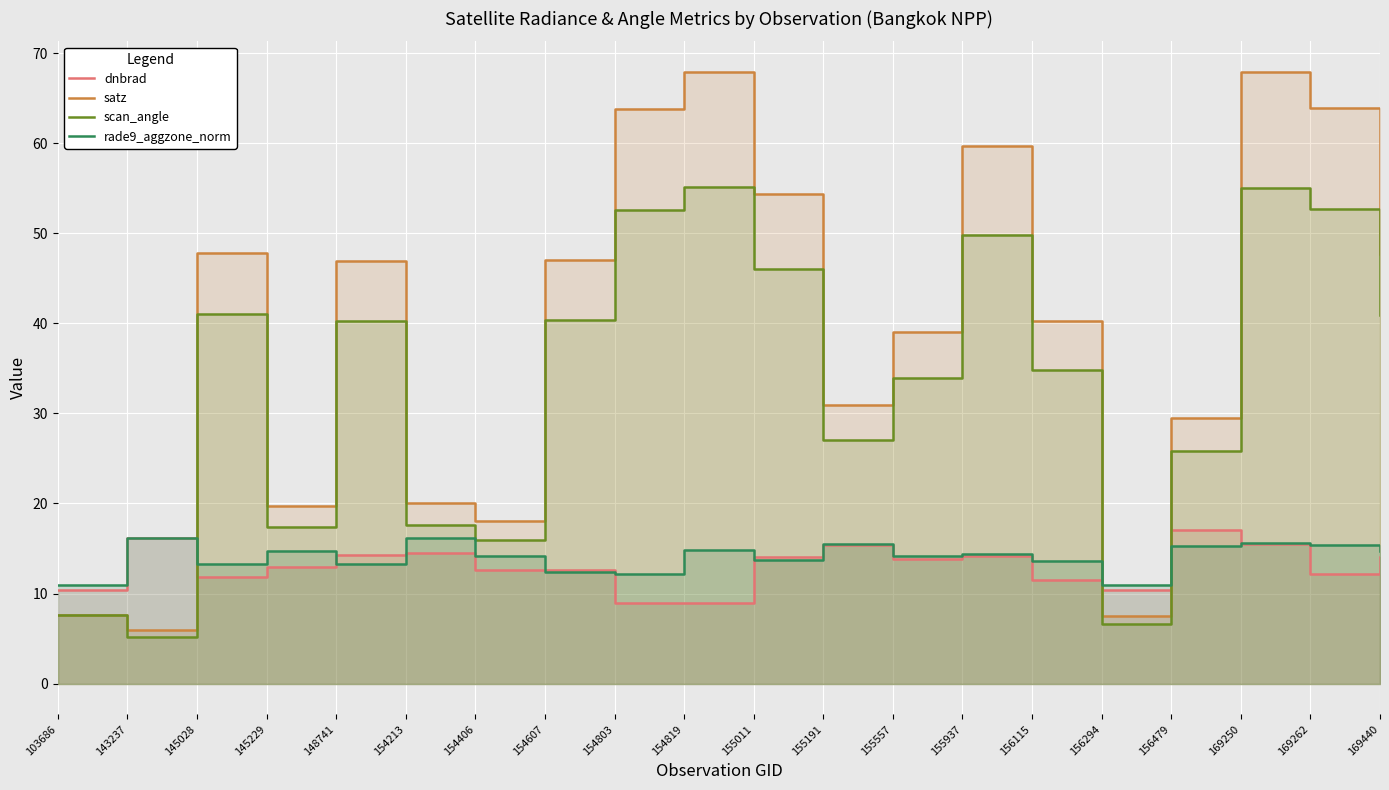

Read the scan_angle value at 145229.

17.4